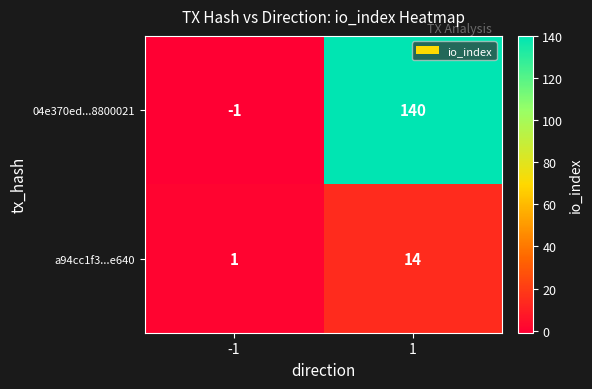

How many categories are shown in the chart?

2